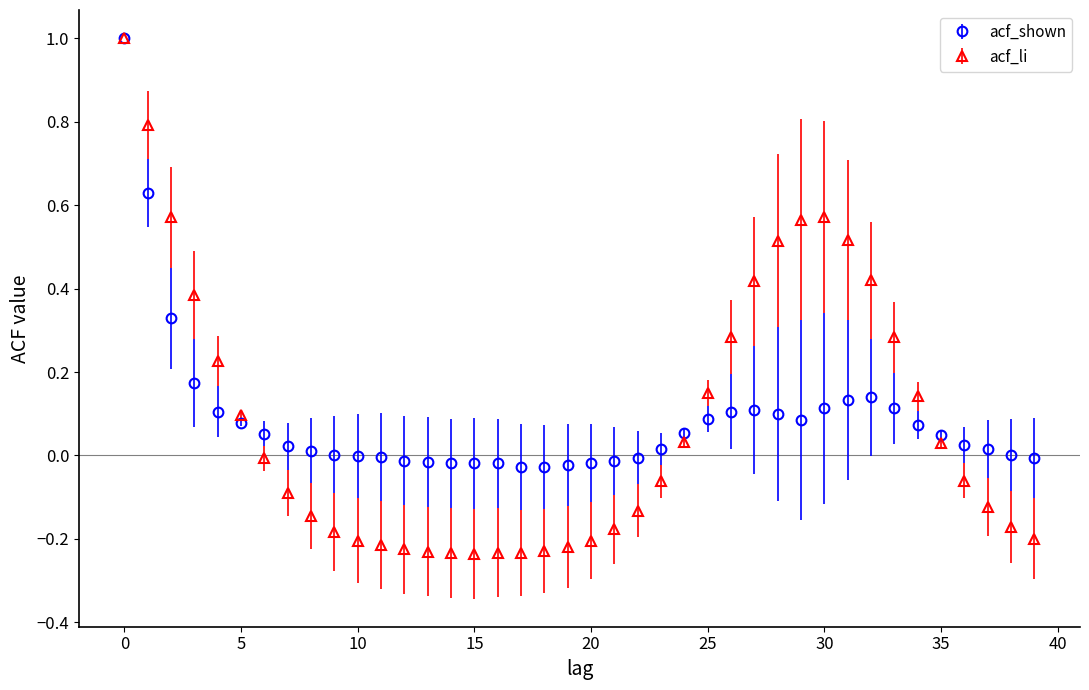

True or false: acf_shown has more than 1 interior local peaks.

True